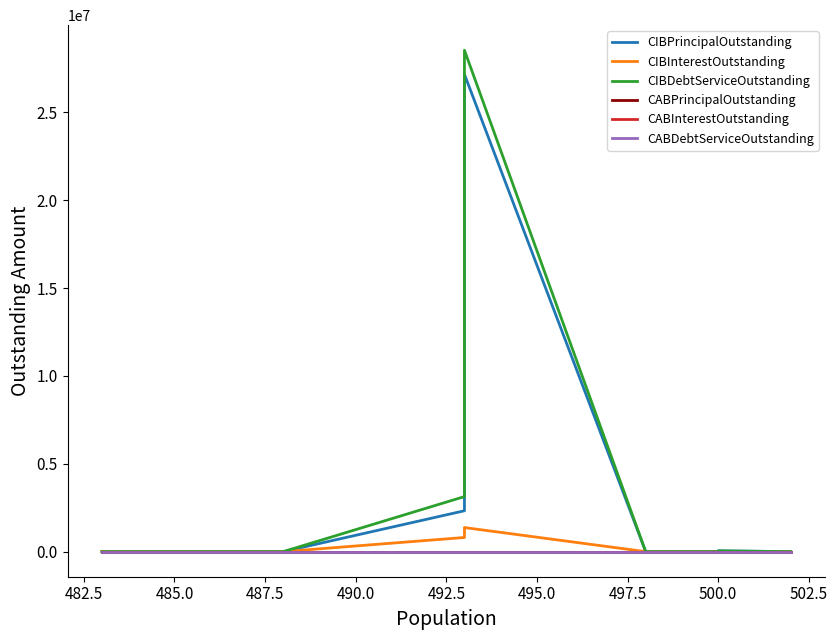

Reading right to left, extract all data points from this chart.

CIBPrincipalOutstanding: 0.0	0.0	45000.0	0.0	0.0	27165000.0	2327000.0	0.0	0.0
CIBInterestOutstanding: 0.0	0.0	990.0	0.0	0.0	1371031.5	806516.0	0.0	0.0
CIBDebtServiceOutstanding: 0.0	0.0	45990.0	0.0	0.0	28536031.5	3133516.0	0.0	0.0
CABPrincipalOutstanding: 0.0	0.0	0.0	0.0	0.0	0.0	0.0	0.0	0.0
CABInterestOutstanding: 0.0	0.0	0.0	0.0	0.0	0.0	0.0	0.0	0.0
CABDebtServiceOutstanding: 0.0	0.0	0.0	0.0	0.0	0.0	0.0	0.0	0.0